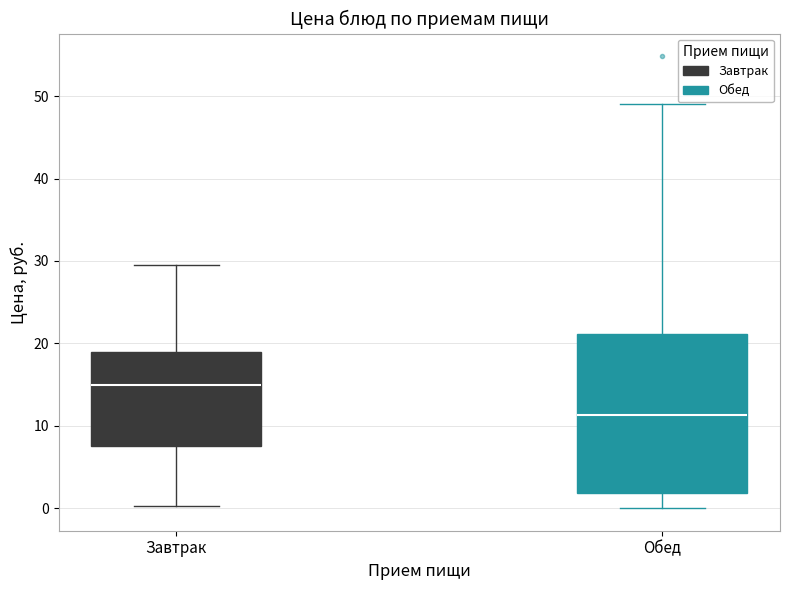

Where is the upper edge of the box for Обед on the y-axis? The values are not printed on the chart, so give them approximately, as read against the axis.

21